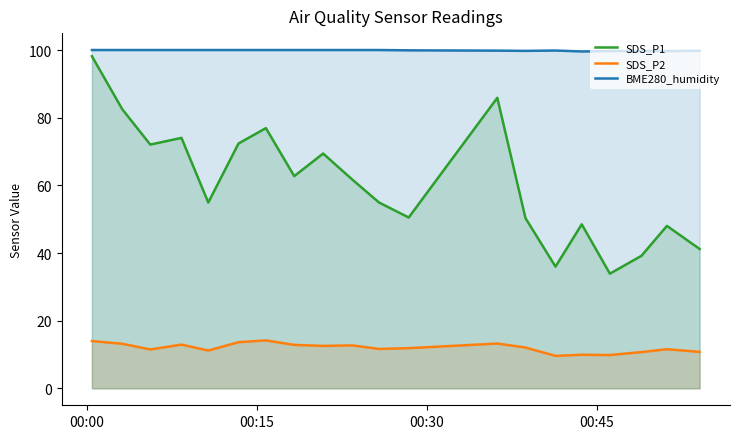

True or false: BME280_humidity and SDS_P2 cross at least once.

False